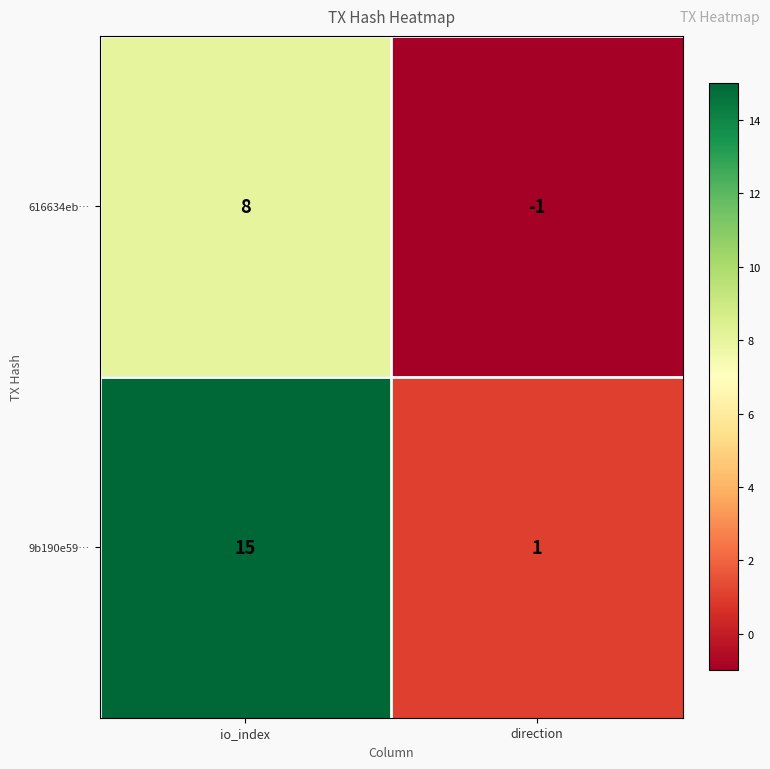

The value of 616634eb… at direction is 0. True or false?

False